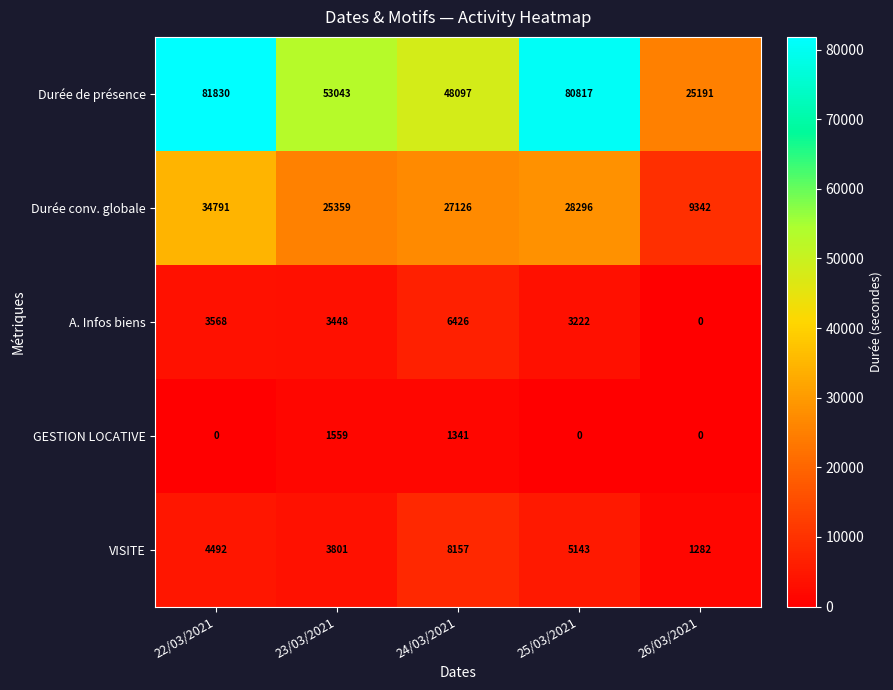

How many values in the GESTION LOCATIVE series exceed 0?

2